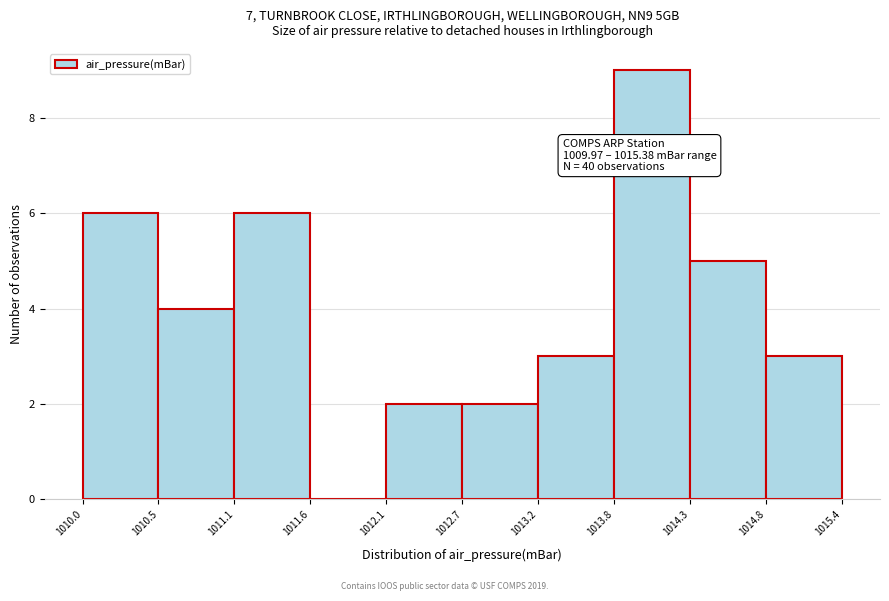

Over which range of the x-axis is the bar tallest?

1013.8 to 1014.3